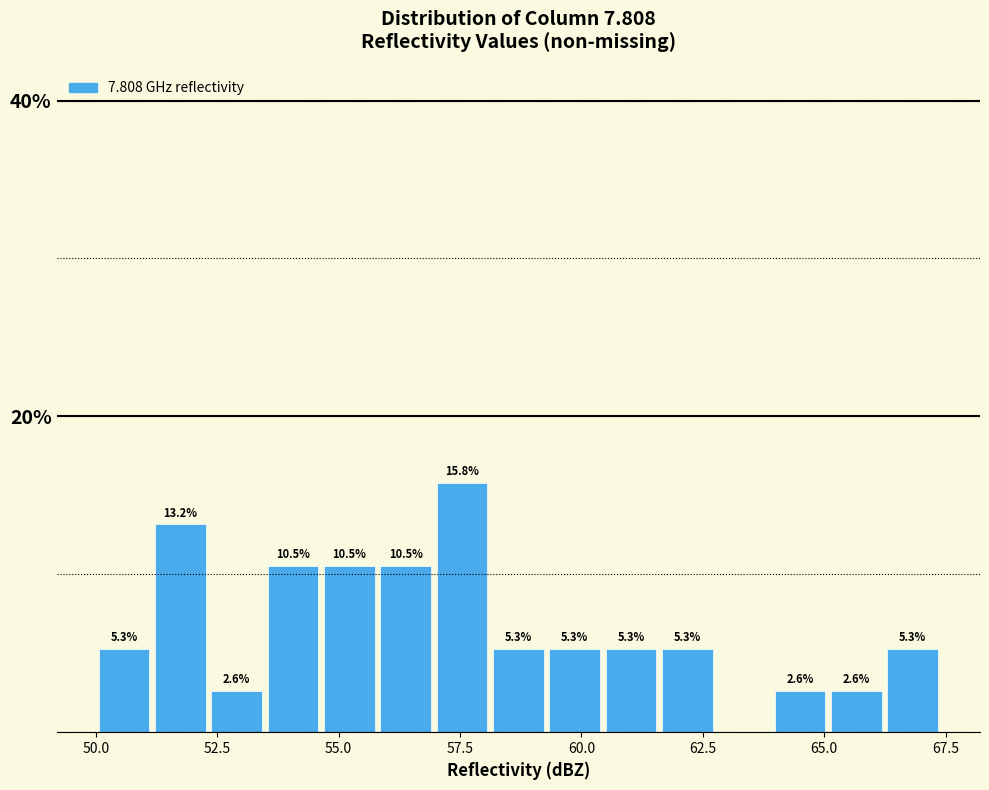

Around what value on the x-axis is the tallest bar? Give the approximate position of its centre, as read against the axis.

57.5